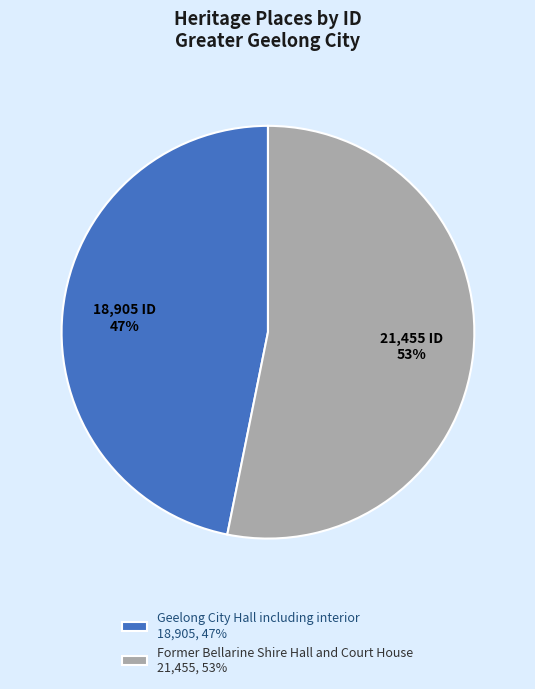

Is Former Bellarine Shire Hall and Court House the majority of the pie?

Yes